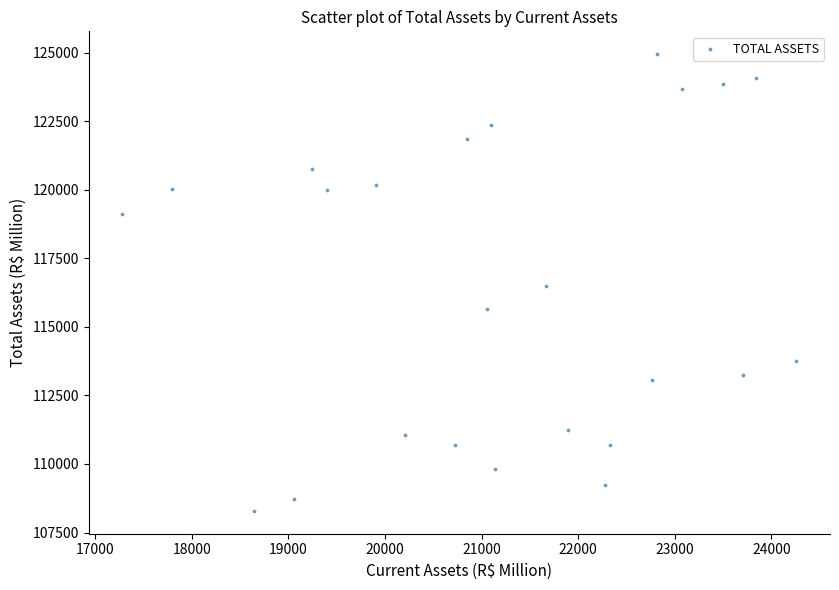

What is the range of Y values (max minus min)?

16650.9